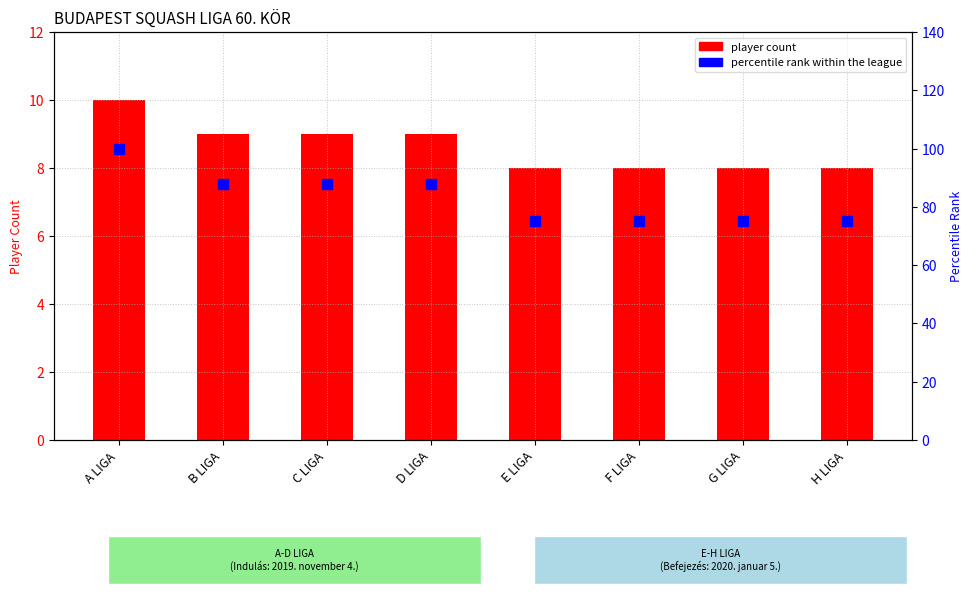

Which has a higher value, B LIGA or E LIGA?

B LIGA